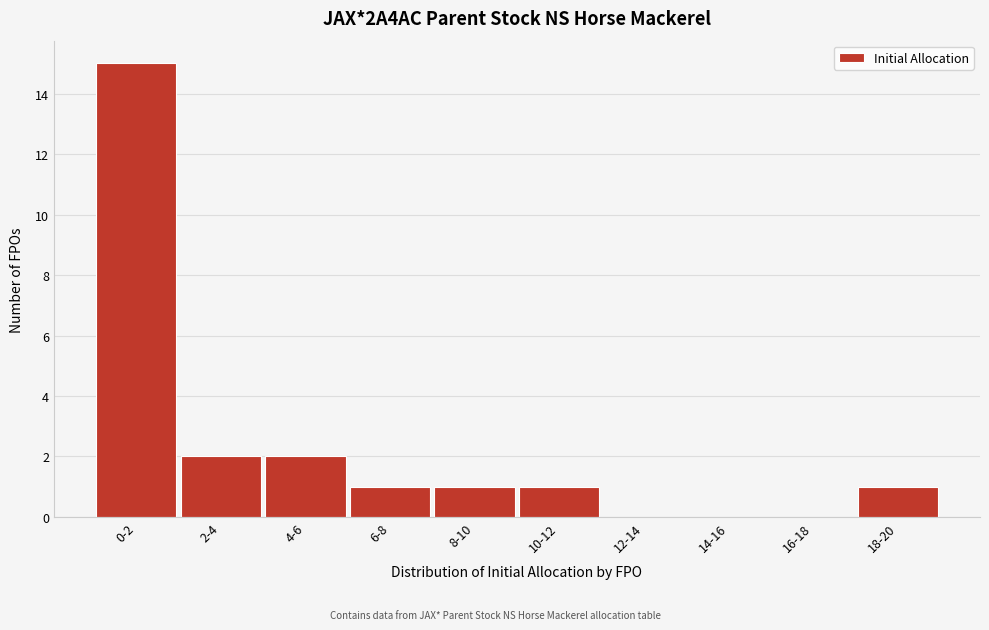

Reading right to left, extract all data points from this chart.

18-20=1	16-18=0	14-16=0	12-14=0	10-12=1	8-10=1	6-8=1	4-6=2	2-4=2	0-2=15